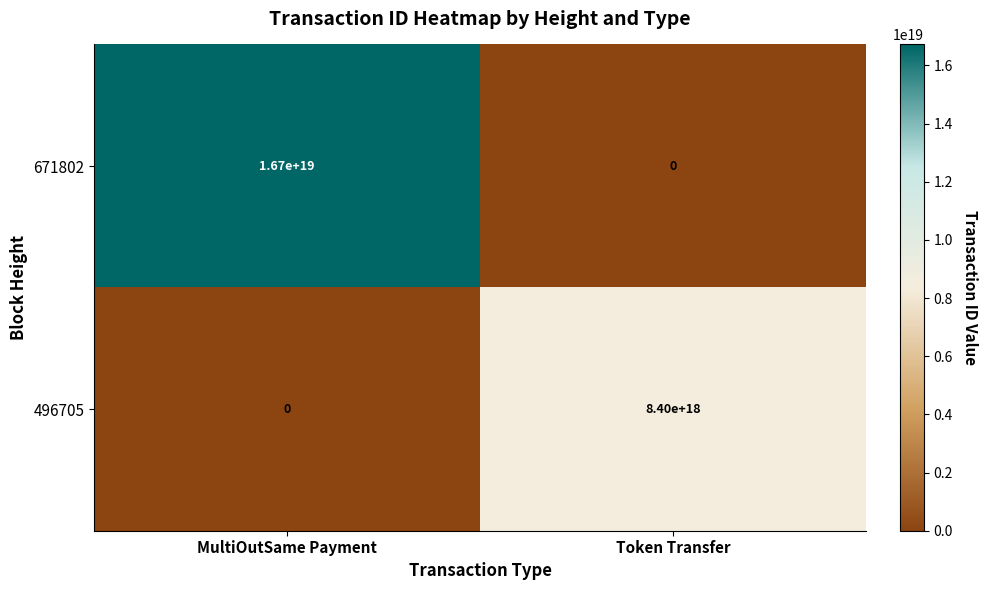

Is it true that 671802 equals 11045628909777719296 at MultiOutSame Payment?

False